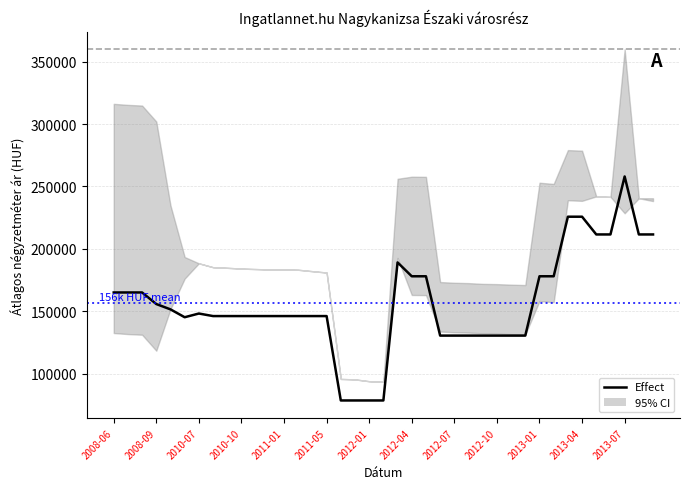

What is the minimum value shown in the chart?

78378